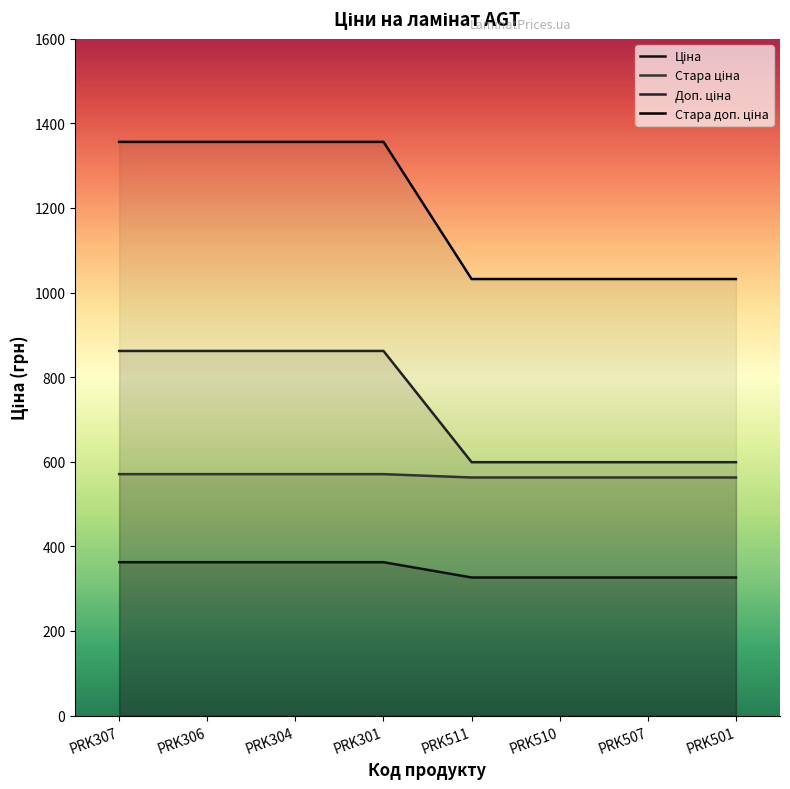

Rank the series by their average value, from lowest to highest.

Стара ціна, Стара доп. ціна, Ціна, Доп. ціна